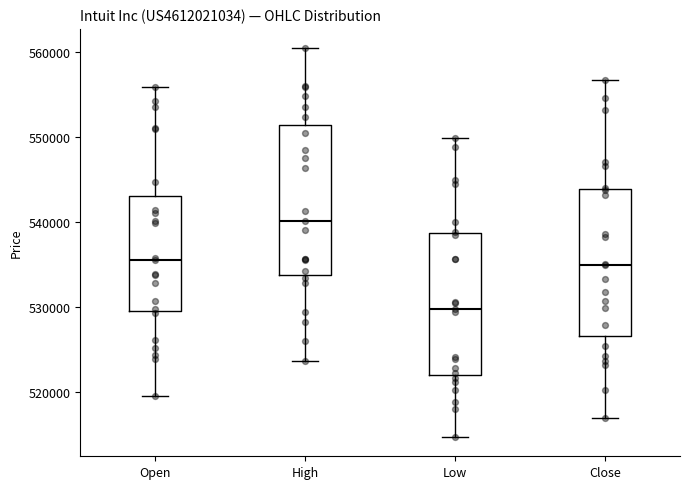

Where does the lower whisker of the box for Close end on the y-axis? The values are not printed on the chart, so give them approximately, as read against the axis.

517000